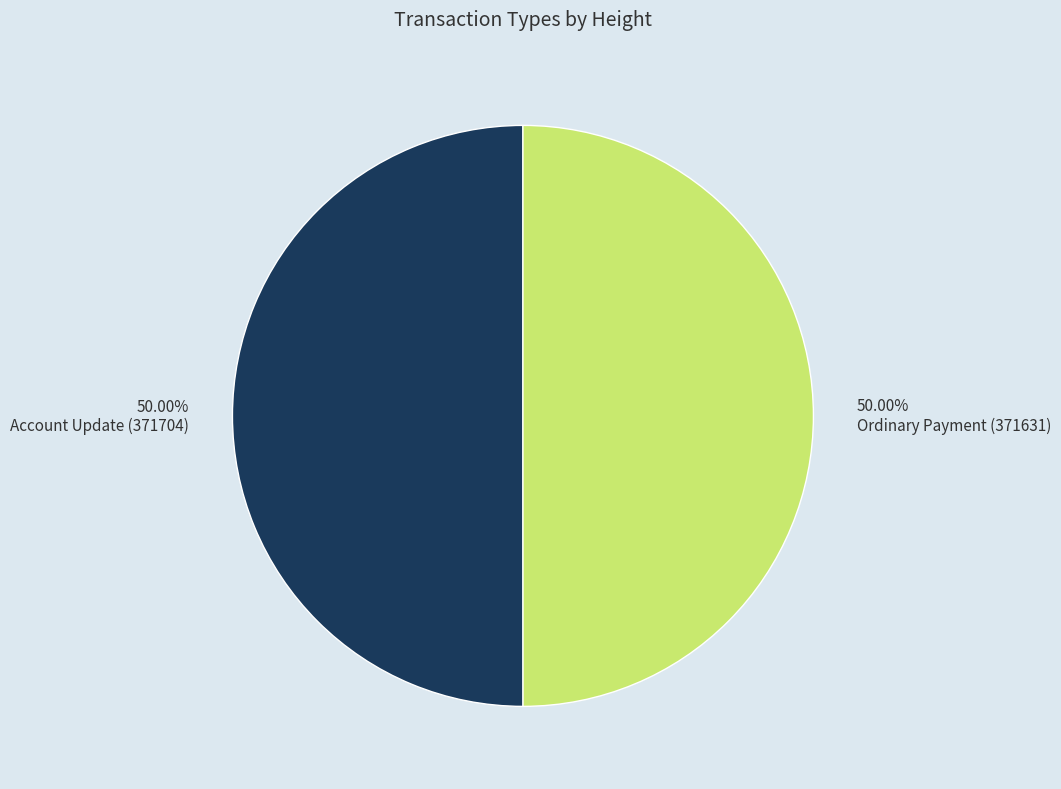

Is the sum of Account Update (371704) and Ordinary Payment (371631) greater than half?

Yes